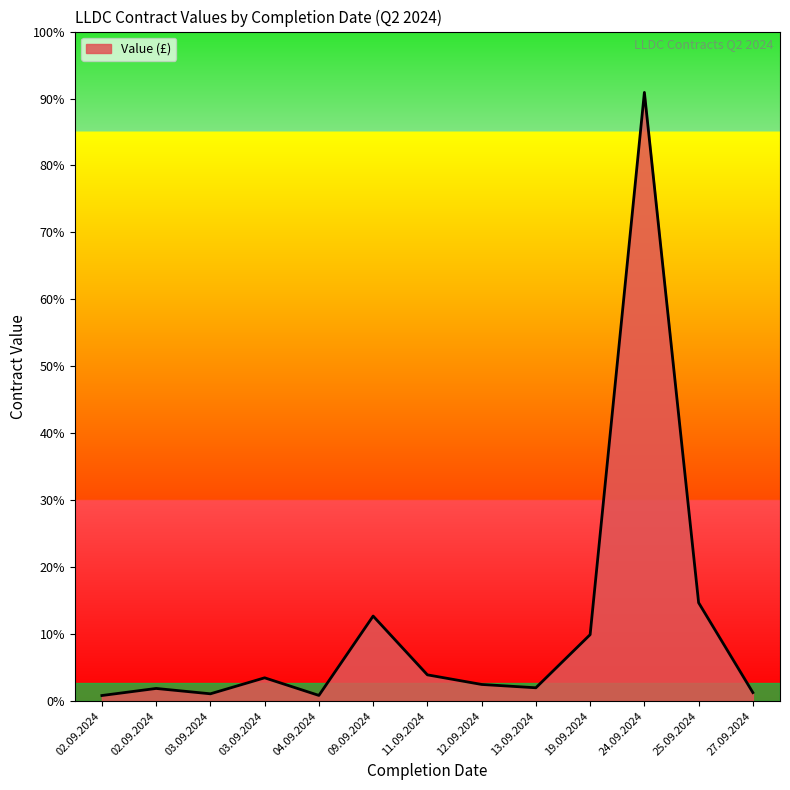

Is this an area chart (filled region under the line)?

Yes